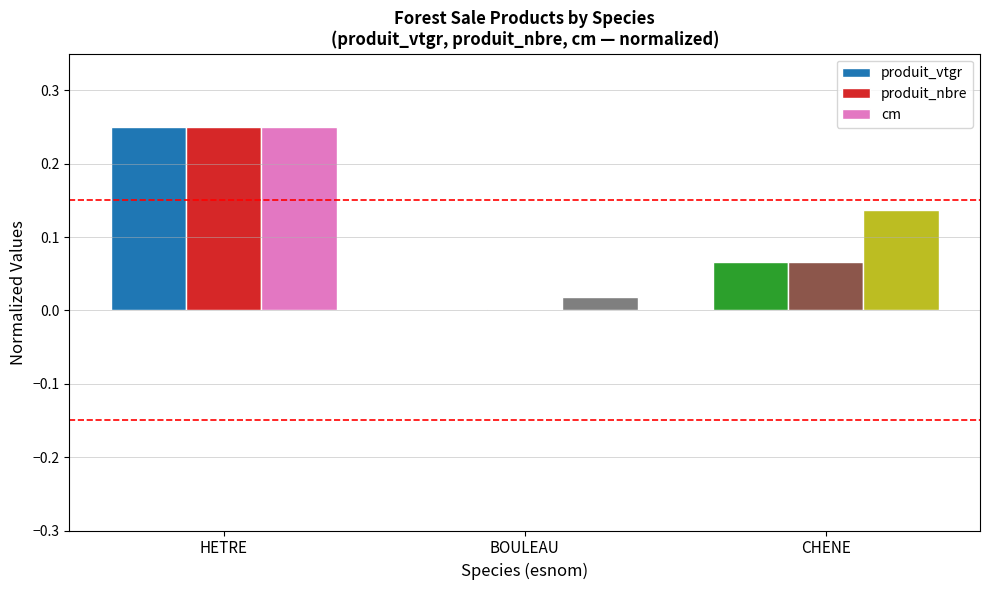

Which series has the largest total across all categories?

cm